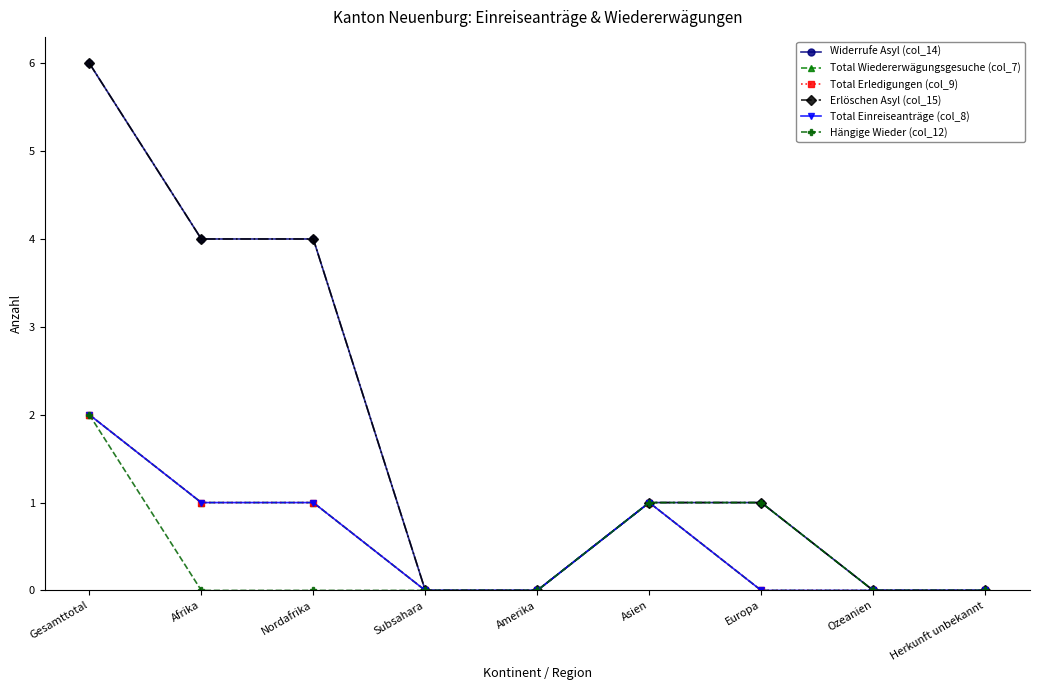

True or false: Total Einreiseanträge (col_8) and Erlöschen Asyl (col_15) intersect in this chart.

False